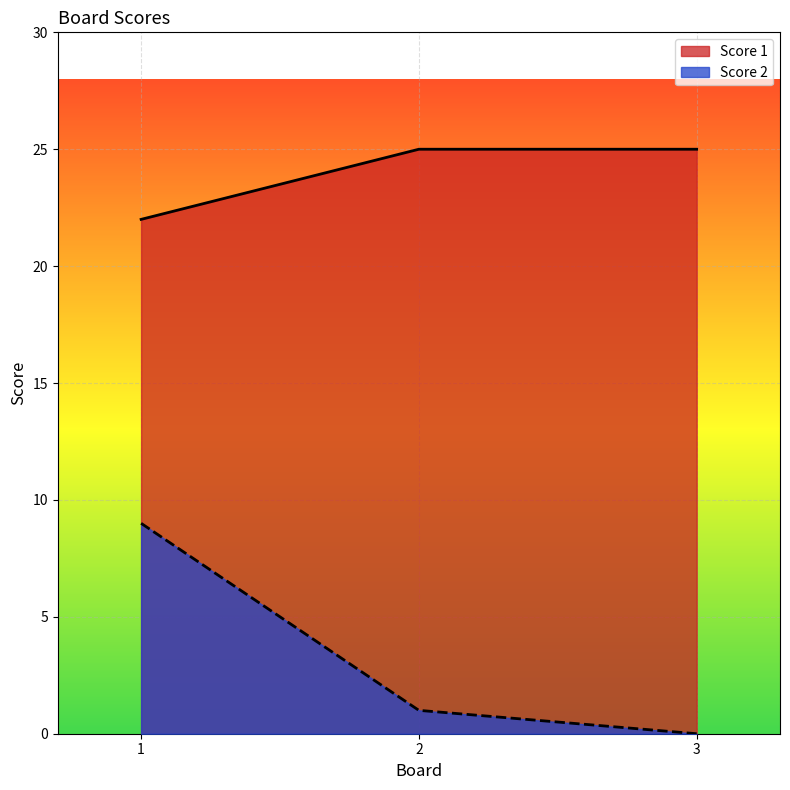

Which has a higher value, 2 or 1?

2